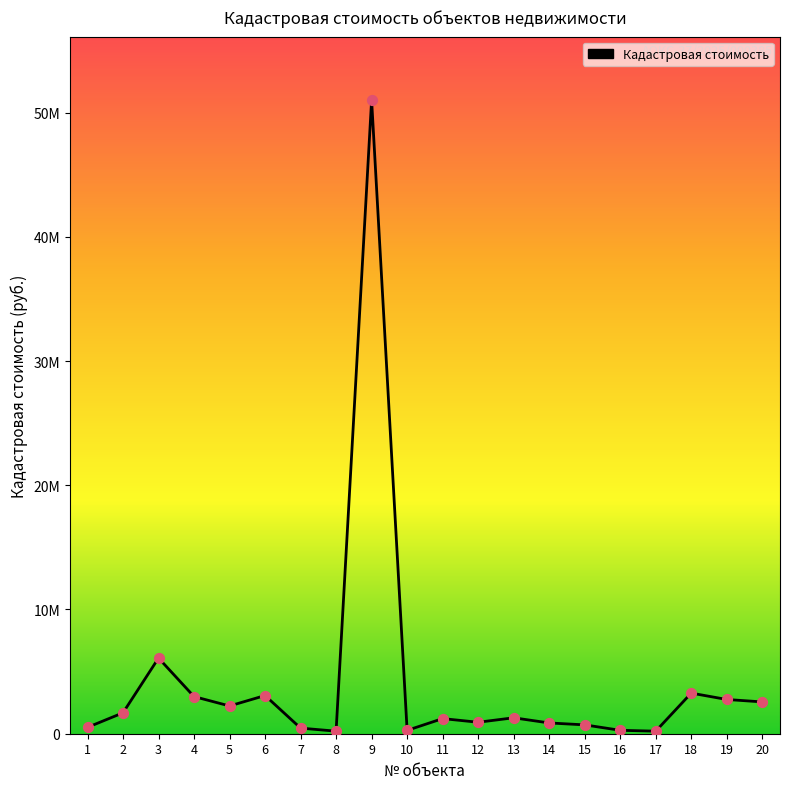

What is the ratio of the value at 19 to the value at 6?

0.9